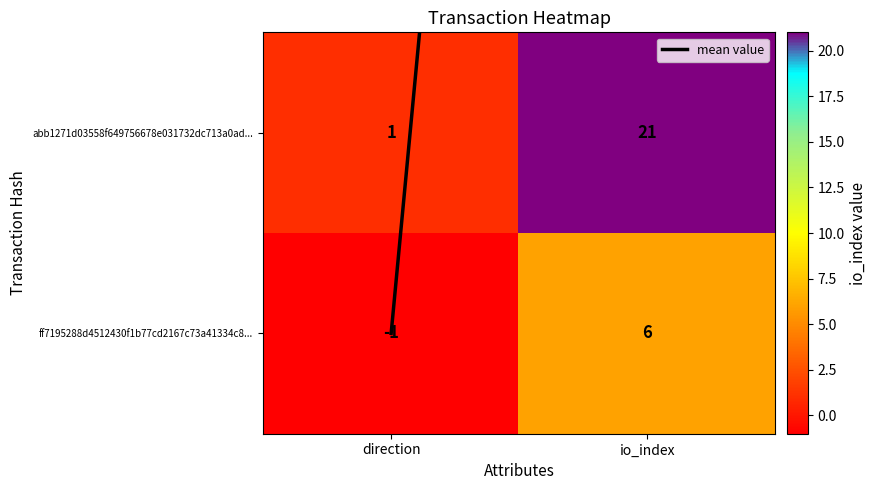

Which series has the largest total across all categories?

abb1271d03558f649756678e031732dc713a0ad